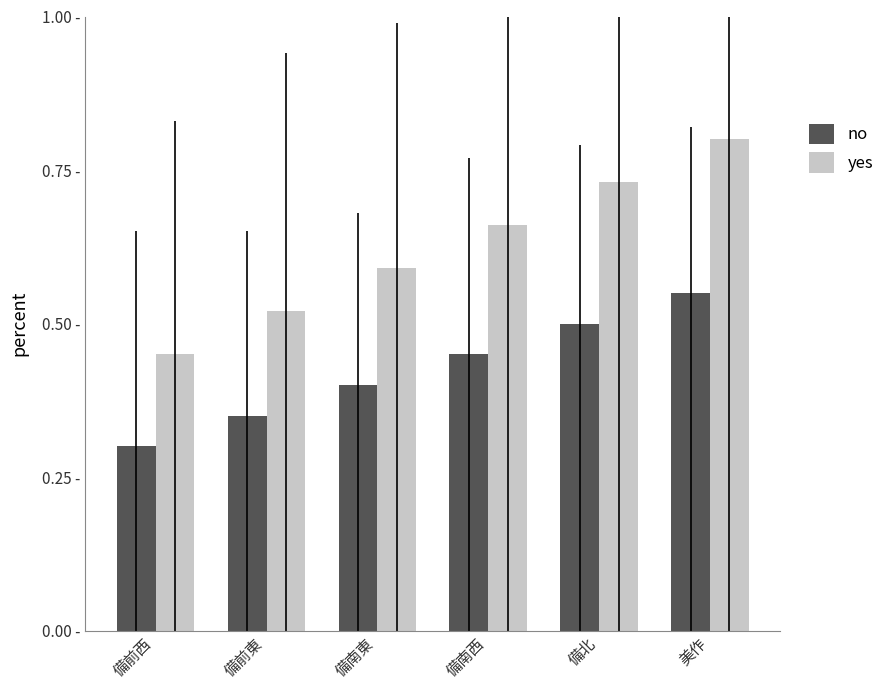

What are all the series names shown in the legend?

no, yes